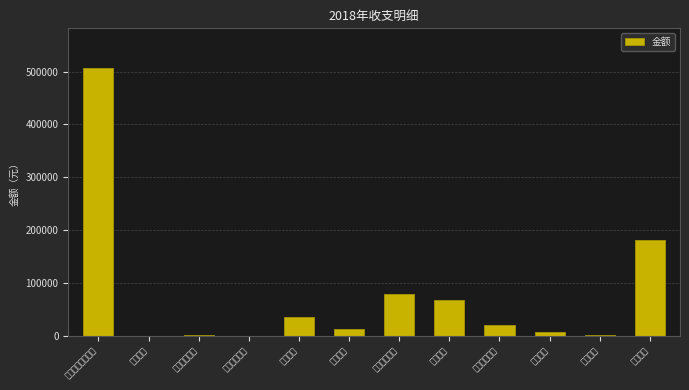

What is the sum of all values?

912300.9